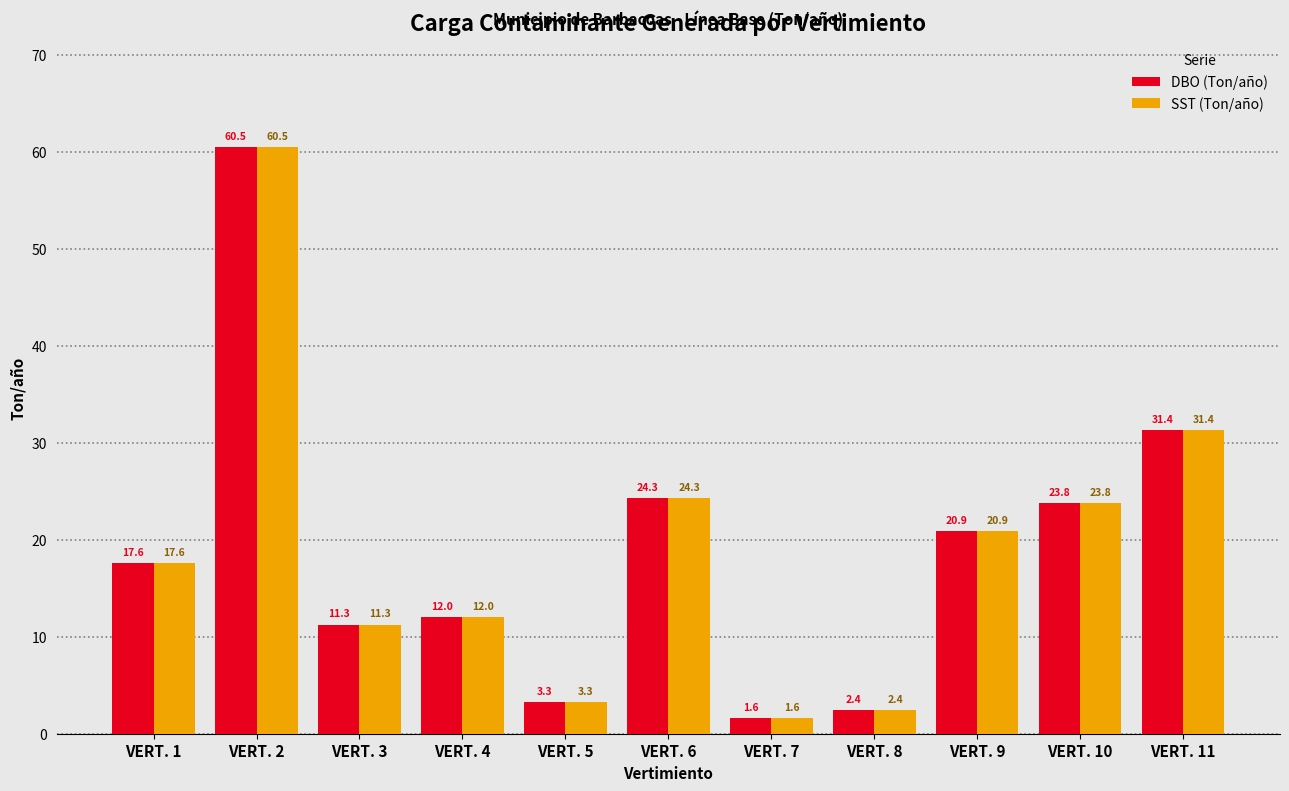

What is the sum of the DBO (Ton/año) values at VERT. 3 and VERT. 1?

28.9